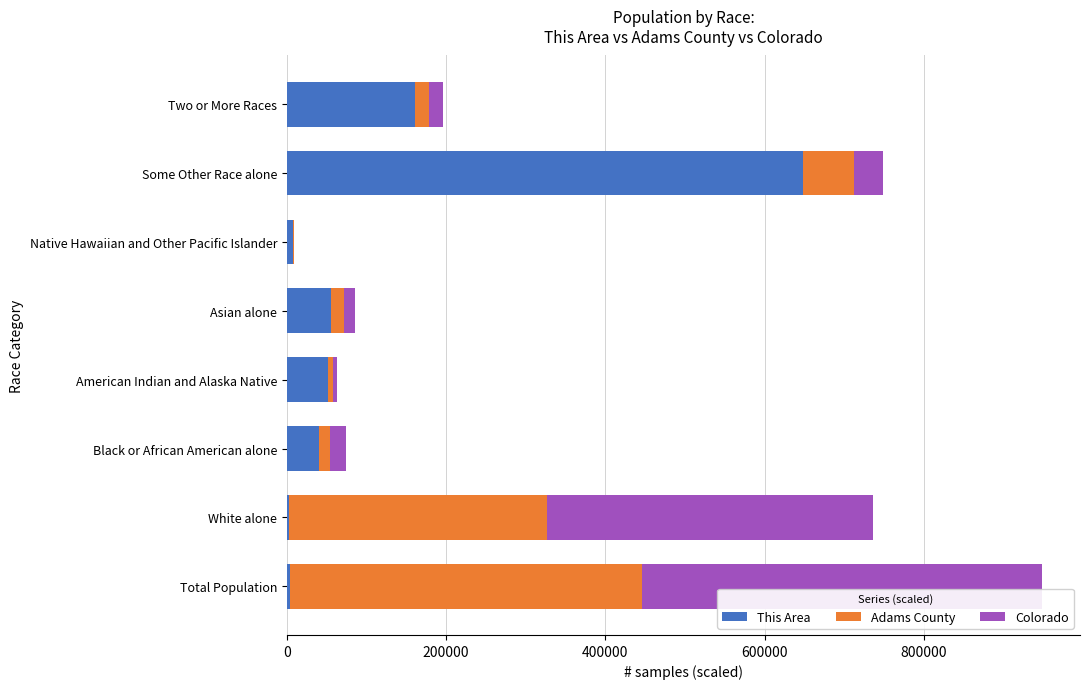

At which category is the sum across all series the highest?

Total Population